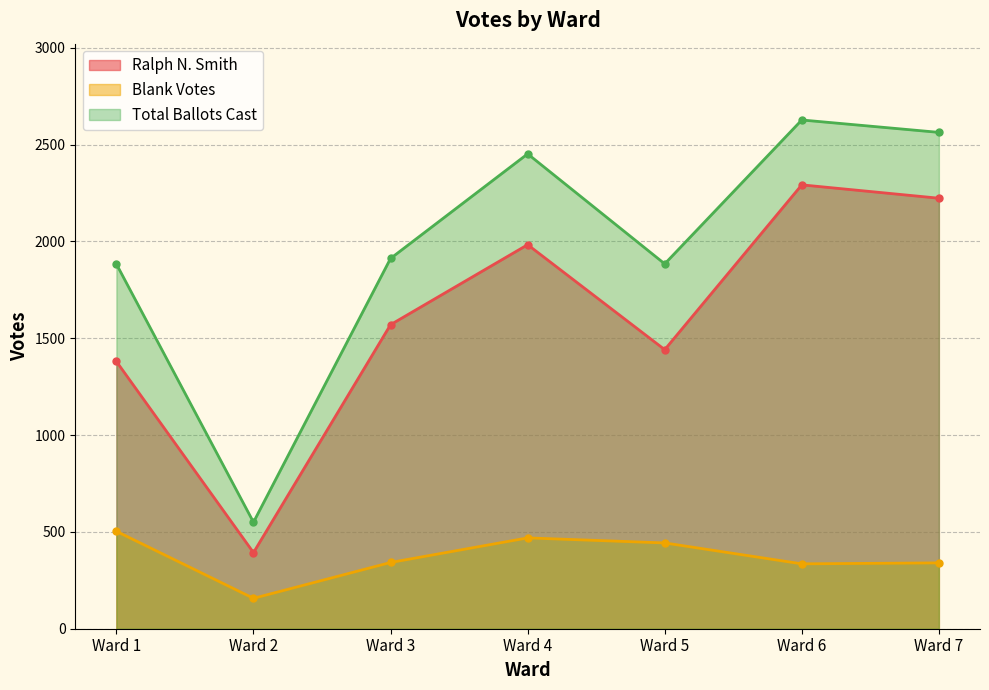

Between Ward 4 and Ward 3, which is larger?

Ward 4